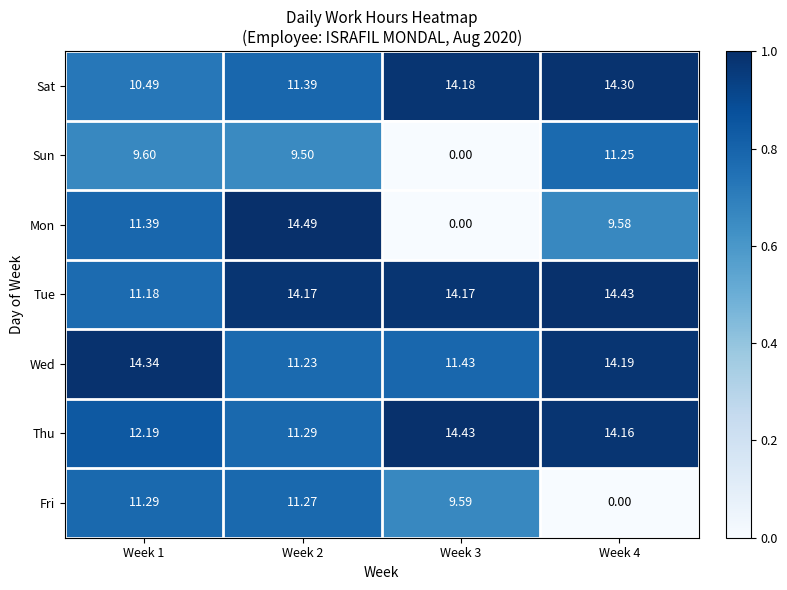

Is the value of Wed at Week 2 greater than the value of Tue at Week 4?

No